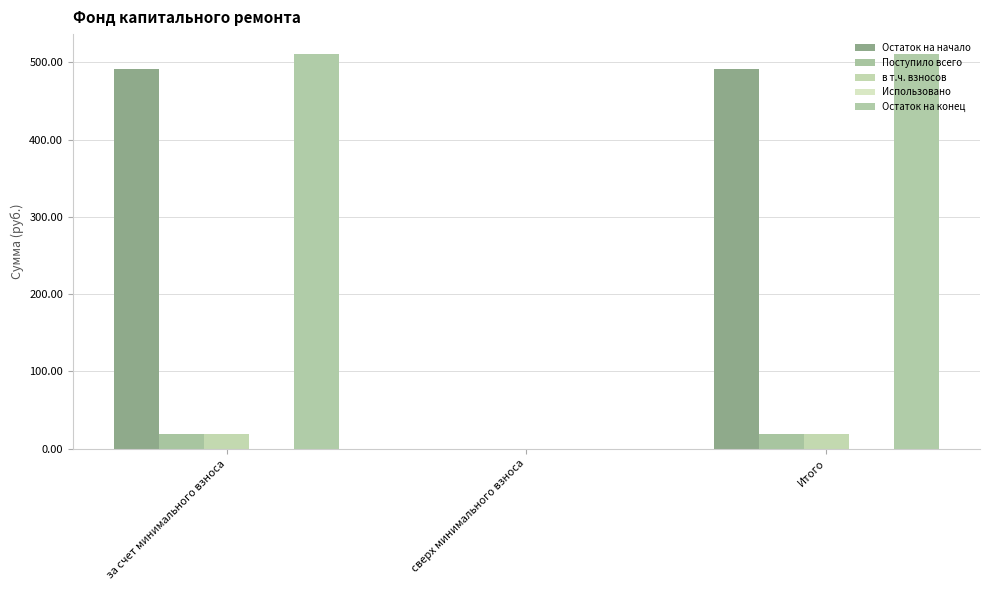

Count the number of categories in the chart.

3